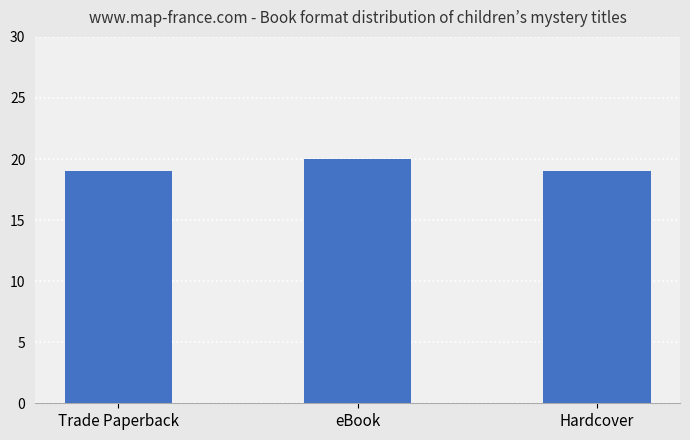

True or false: the data shows 20 at eBook.

True